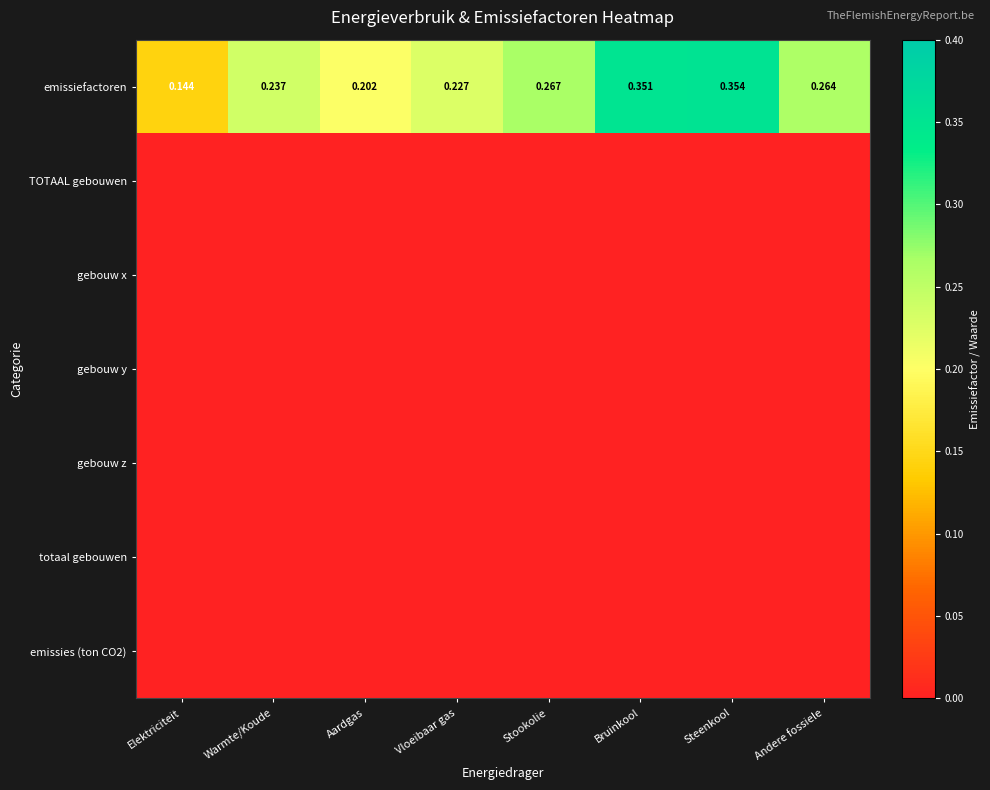

The gebouw z series shows 0.0 at Warmte/Koude. True or false?

True